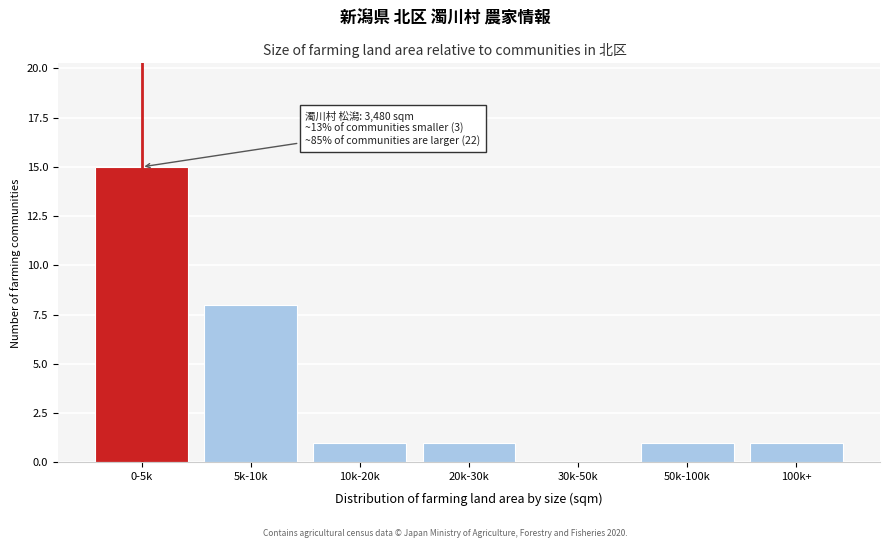

Reading left to right, extract all data points from this chart.

0-5k=15	5k-10k=8	10k-20k=1	20k-30k=1	30k-50k=0	50k-100k=1	100k+=1